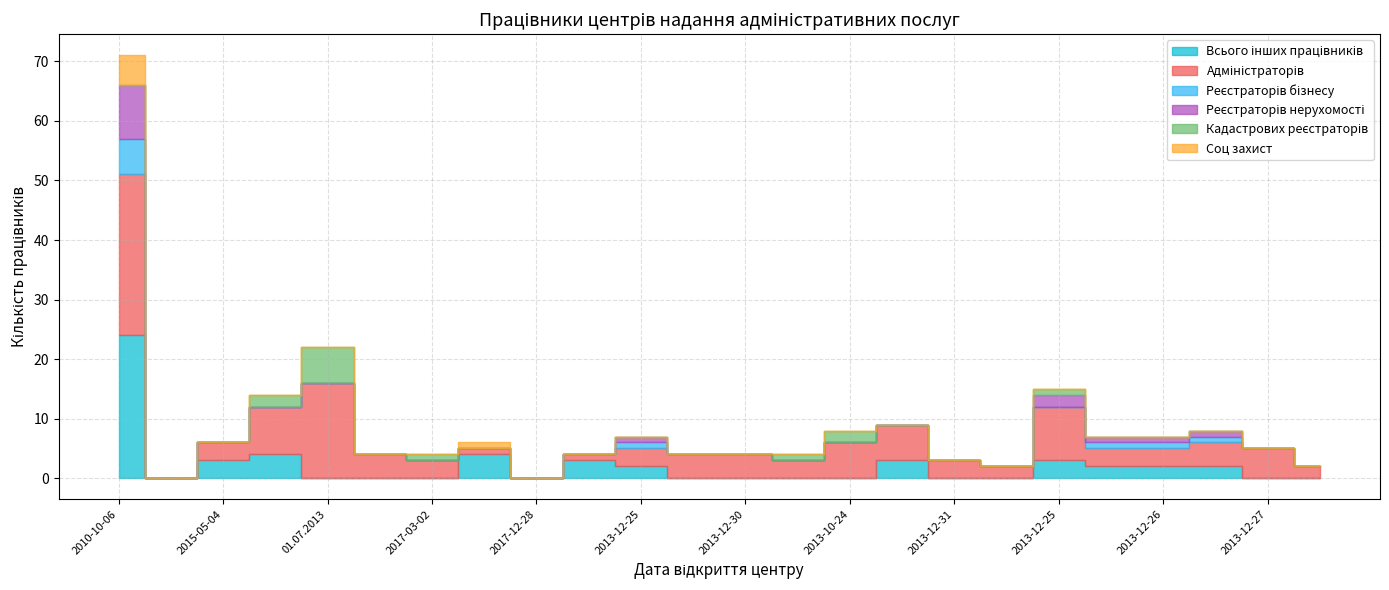

What is the sum of all Соц захист values?

6